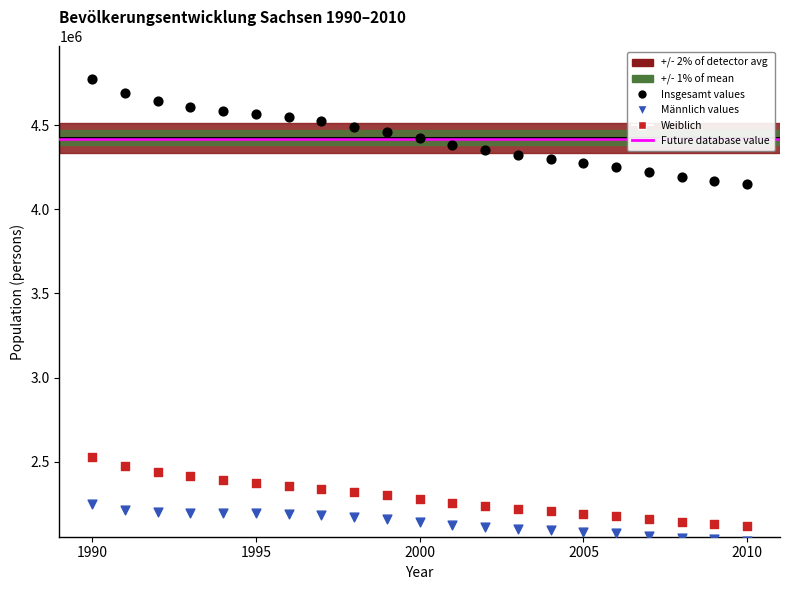

Across all data points, what is the range of X values (max minus min)?

20